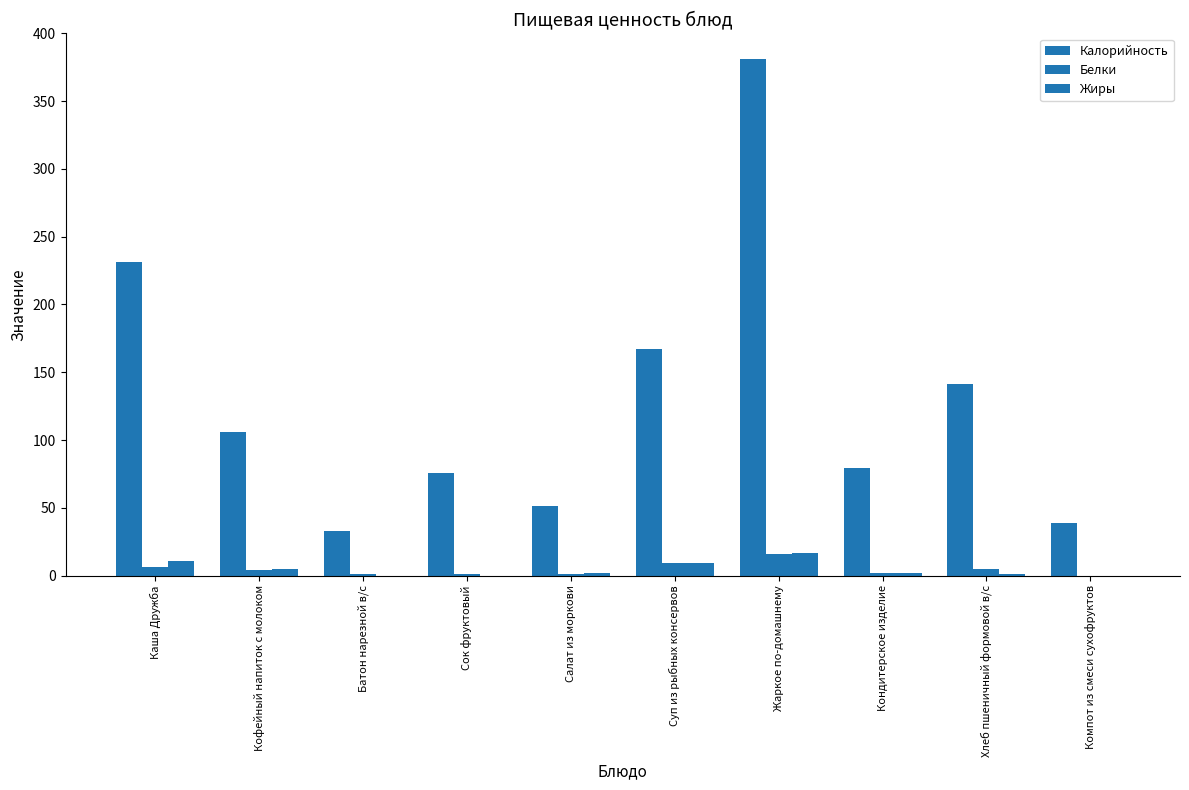

Reading left to right, transcribe all the data shown in this chart.

Калорийность: Каша Дружба=231.0	Кофейный напиток с молоком=106.0	Батон нарезной в/с=33.0	Сок фруктовый=76.0	Салат из моркови=51.0	Суп из рыбных консервов=167.0	Жаркое по-домашнему=381.0	Кондитерское изделие=79.0	Хлеб пшеничный формовой в/с=141.0	Компот из смеси сухофруктов=39.0
Белки: Каша Дружба=6.0	Кофейный напиток с молоком=4.0	Батон нарезной в/с=1.0	Сок фруктовый=1.0	Салат из моркови=1.0	Суп из рыбных консервов=9.0	Жаркое по-домашнему=16.0	Кондитерское изделие=2.0	Хлеб пшеничный формовой в/с=5.0	Компот из смеси сухофруктов=0.0
Жиры: Каша Дружба=10.8	Кофейный напиток с молоком=5.0	Батон нарезной в/с=0.0	Сок фруктовый=0.0	Салат из моркови=2.0	Суп из рыбных консервов=9.0	Жаркое по-домашнему=17.0	Кондитерское изделие=2.0	Хлеб пшеничный формовой в/с=1.0	Компот из смеси сухофруктов=0.0